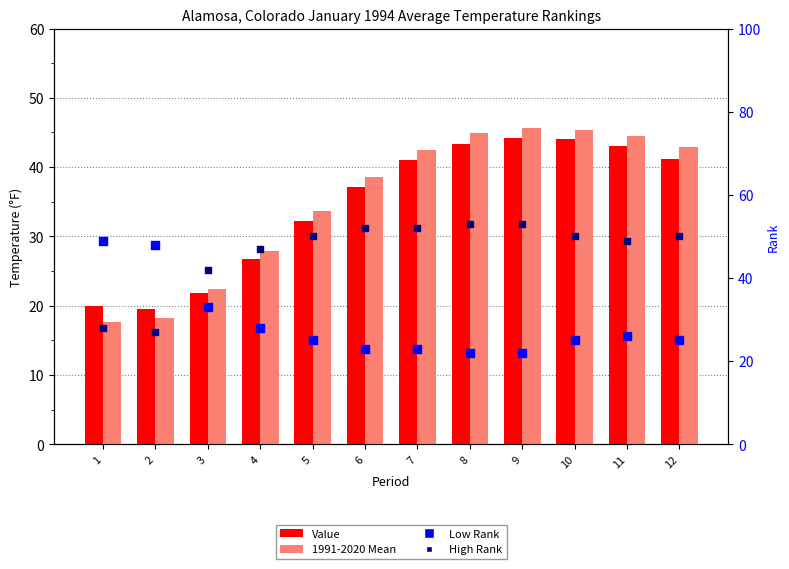

Which series reaches the minimum Y coordinate?

1991-2020 Mean